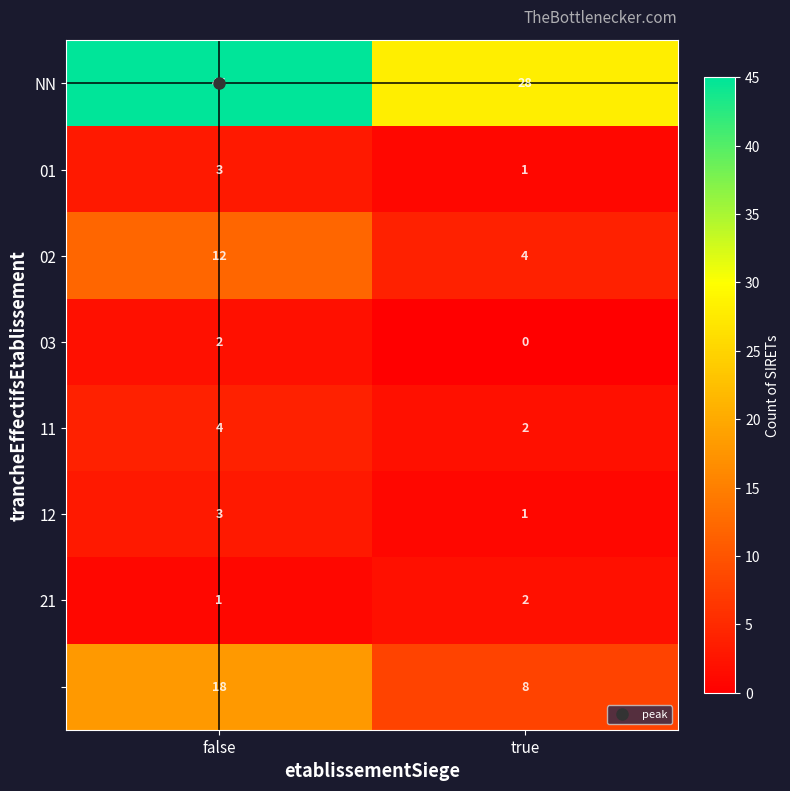

How many distinct data groups are displayed?

8